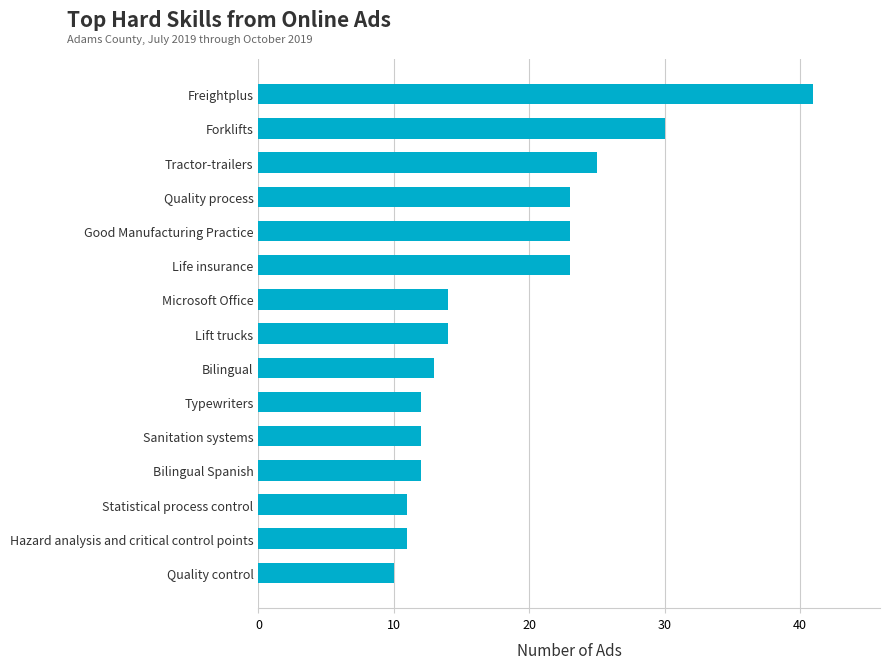

What is the label of the 12th bar from the bottom?

Quality process